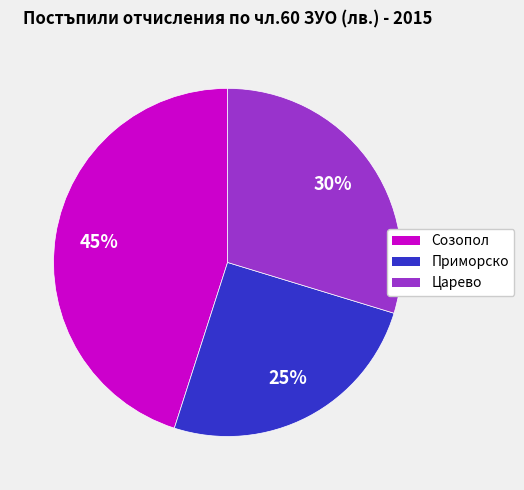

Do Созопол and Приморско together represent more than half of the pie?

Yes